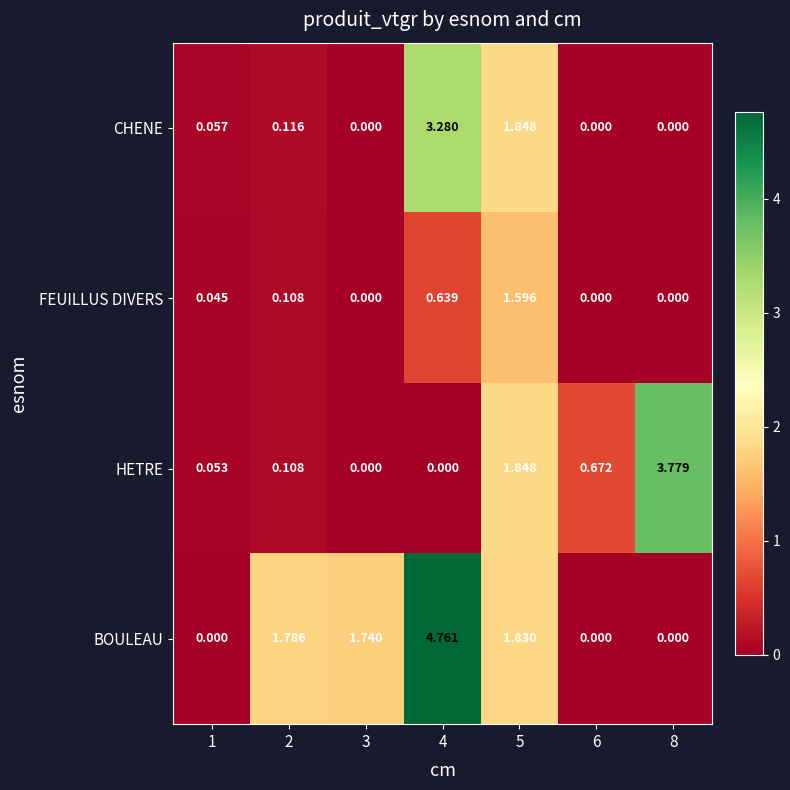

Which series has the largest range (max minus min)?

BOULEAU